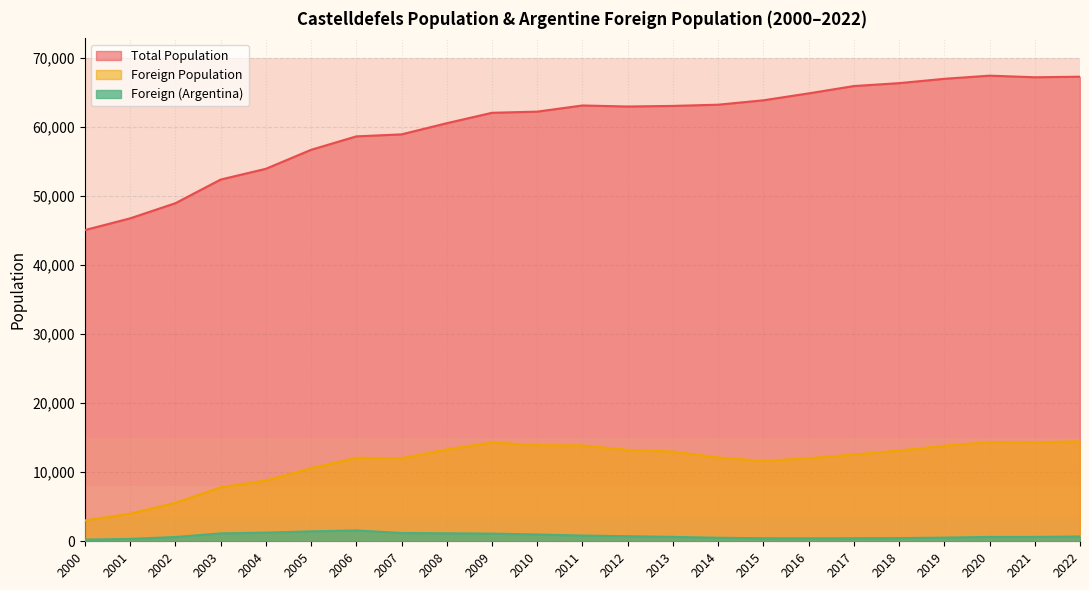

Which series has the widest spread of values?

Total Population